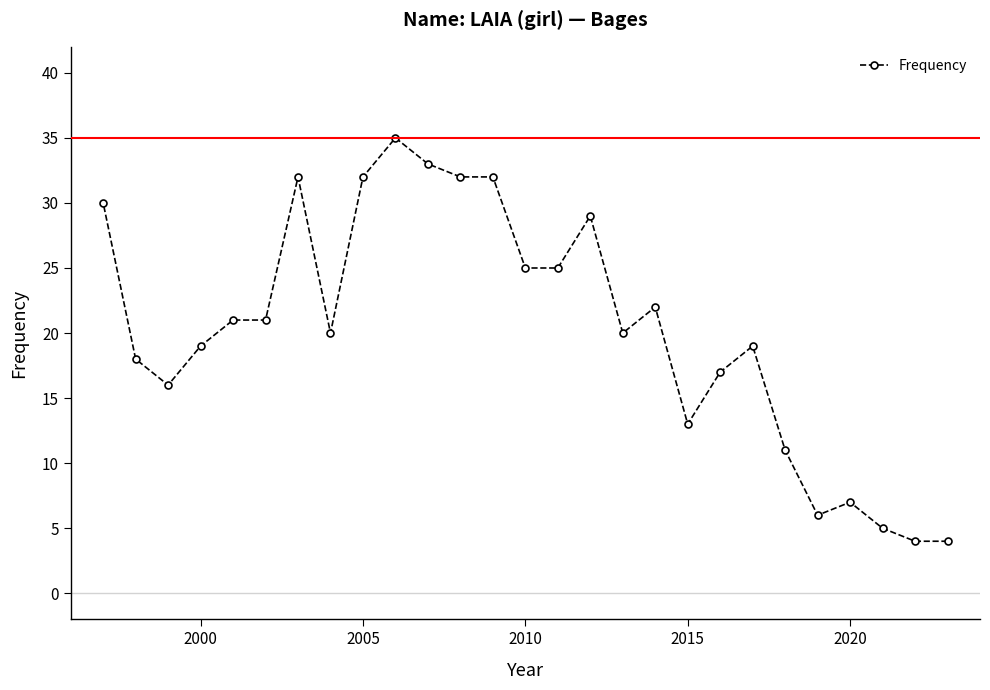

What is the maximum value shown in the chart?

35